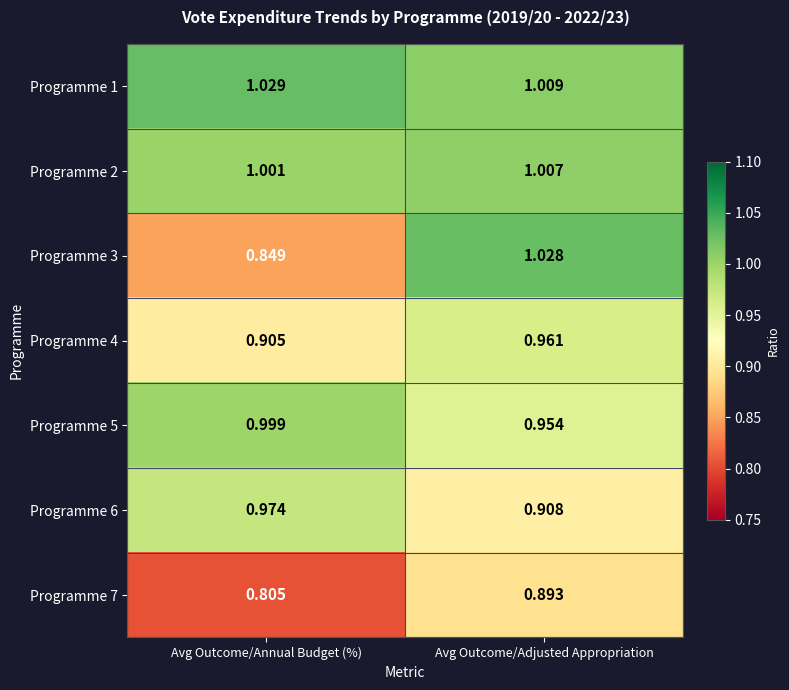

Which category has the highest value across all series?

Avg Outcome/Annual Budget (%)